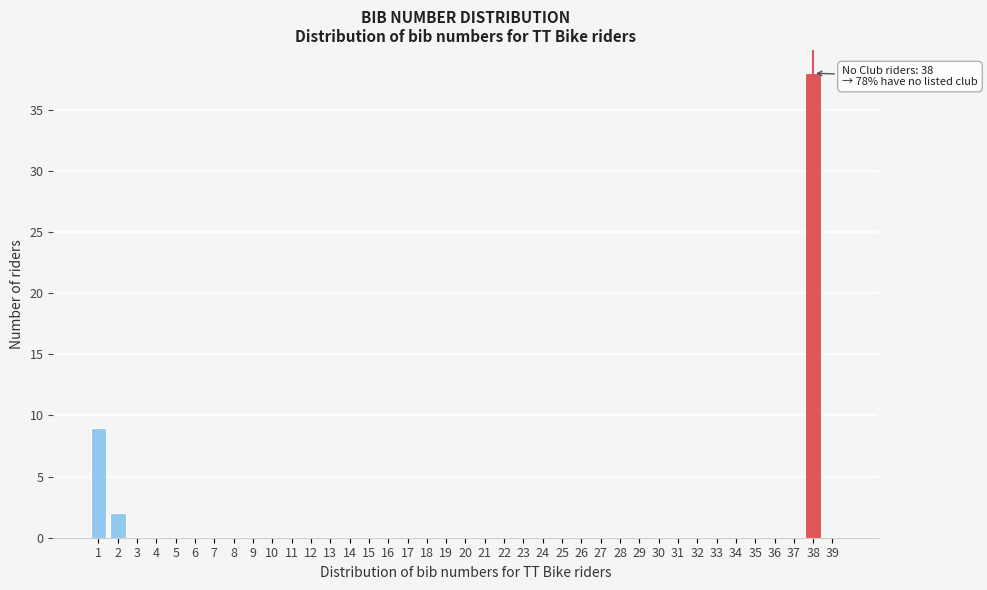

What is the change in value from 1 to 36?

-9